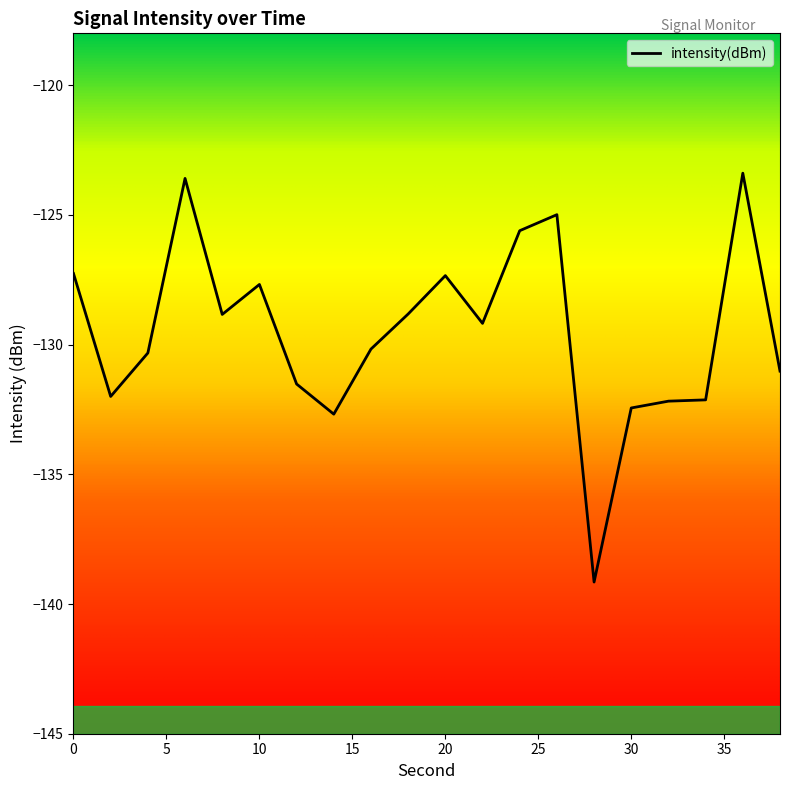

What is the minimum value shown in the chart?

-139.2